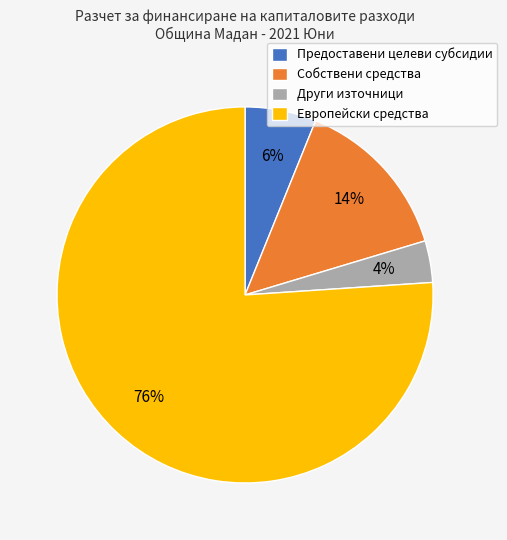

What is the smallest slice in the pie chart?

Други източници